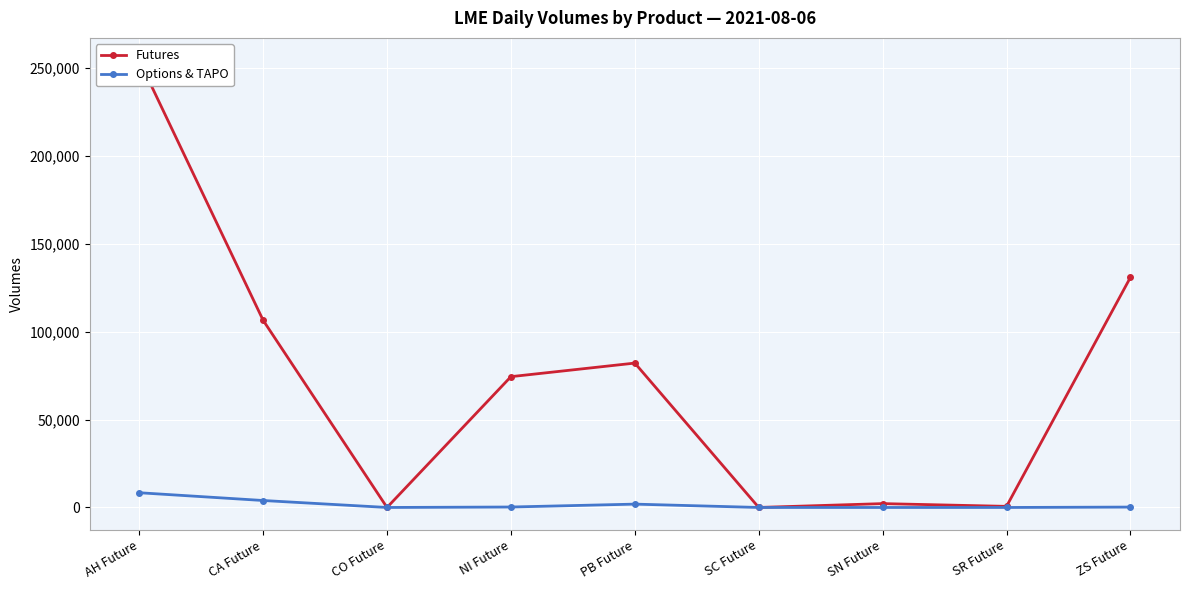

Where is the first local minimum for Futures?

CO Future